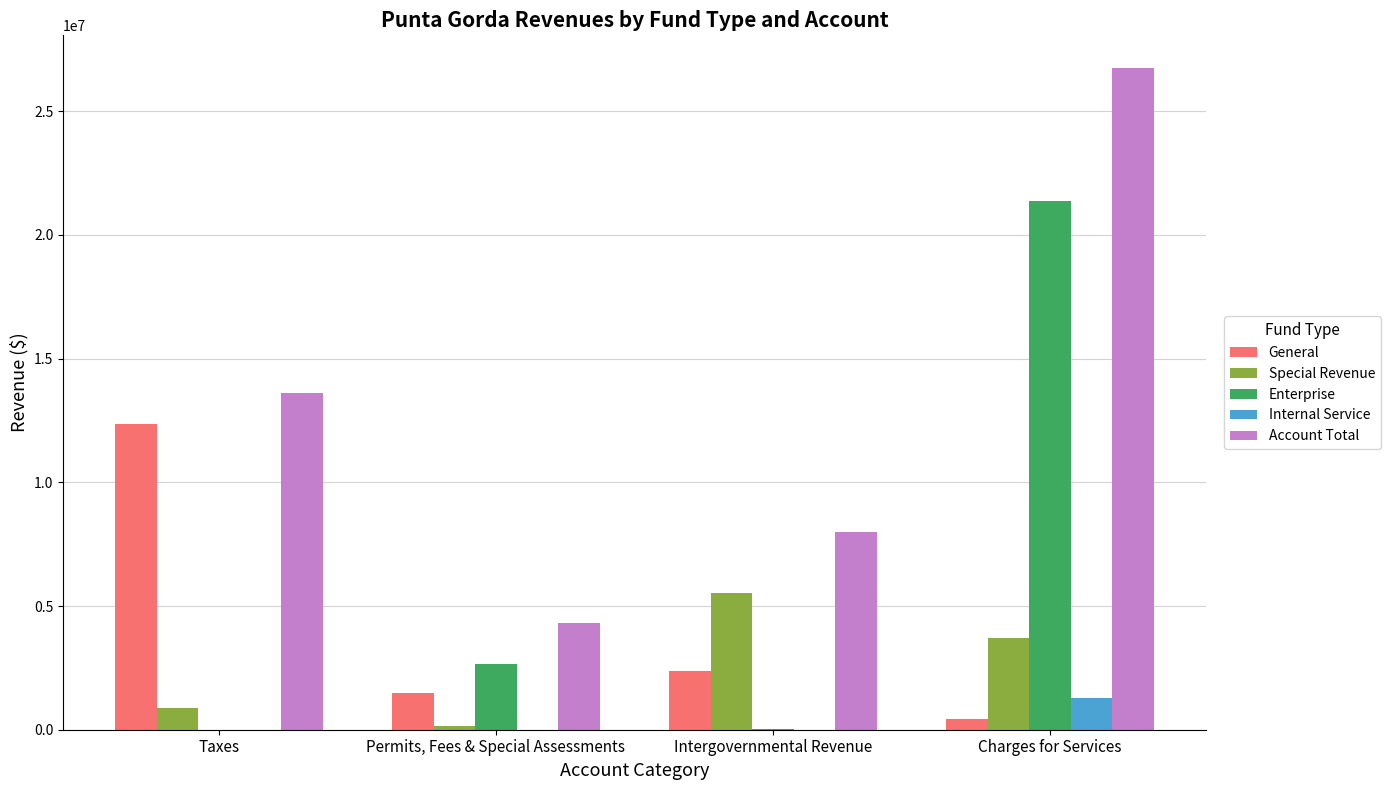

At which category does the chart reach its peak across all series?

Charges for Services